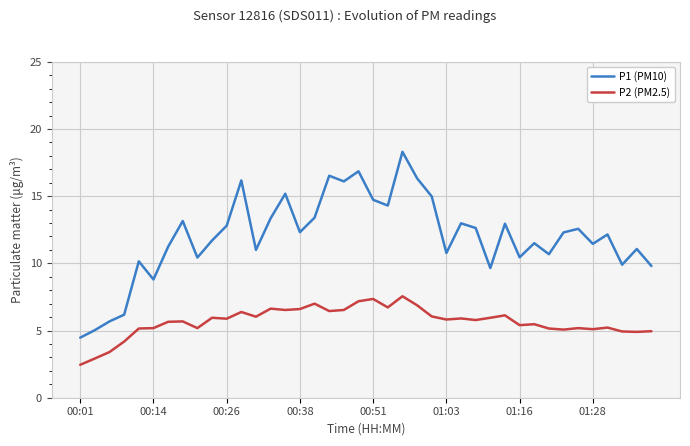

True or false: P1 (PM10) and P2 (PM2.5) intersect in this chart.

False